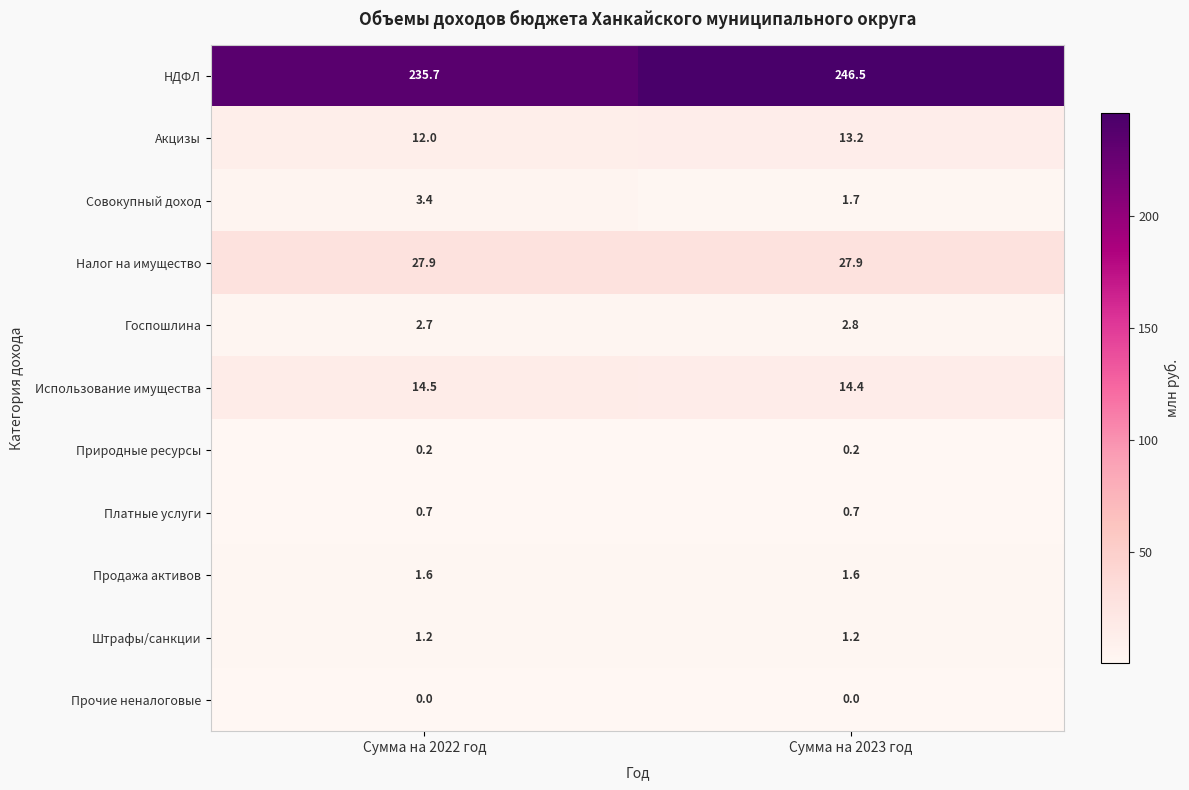

Reading left to right, extract all data points from this chart.

НДФЛ: Сумма на 2022 год=235.7	Сумма на 2023 год=246.5
Акцизы: Сумма на 2022 год=12.0	Сумма на 2023 год=13.2
Совокупный доход: Сумма на 2022 год=3.4	Сумма на 2023 год=1.7
Налог на имущество: Сумма на 2022 год=27.9	Сумма на 2023 год=27.9
Госпошлина: Сумма на 2022 год=2.7	Сумма на 2023 год=2.8
Использование имущества: Сумма на 2022 год=14.5	Сумма на 2023 год=14.4
Природные ресурсы: Сумма на 2022 год=0.2	Сумма на 2023 год=0.2
Платные услуги: Сумма на 2022 год=0.7	Сумма на 2023 год=0.7
Продажа активов: Сумма на 2022 год=1.6	Сумма на 2023 год=1.6
Штрафы/санкции: Сумма на 2022 год=1.2	Сумма на 2023 год=1.2
Прочие неналоговые: Сумма на 2022 год=0.0	Сумма на 2023 год=0.0